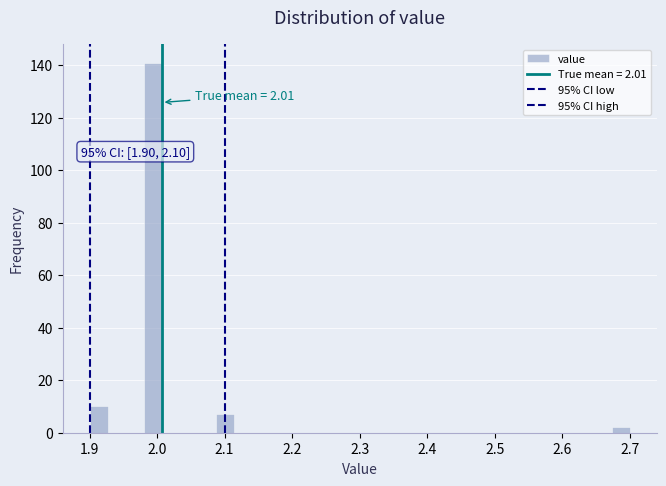

Around what value on the x-axis is the tallest bar? Give the approximate position of its centre, as read against the axis.

1.99